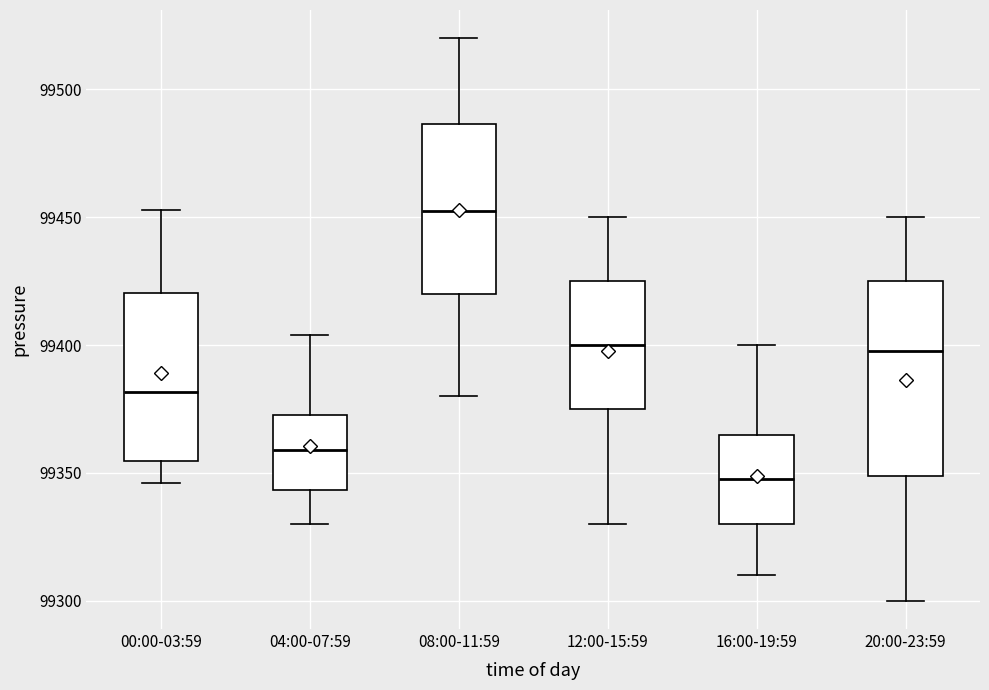

Reading left to right, transcribe this box plot: for each box, give where its median line is, the range the box spans, and where its two whiskers end, as read against the y-axis. The values are not printed on the chart, so give them approximately, as read against the axis.

00:00-03:59: median 99380, box 99355 to 99420, whiskers 99345 to 99455
04:00-07:59: median 99360, box 99345 to 99375, whiskers 99330 to 99405
08:00-11:59: median 99455, box 99420 to 99485, whiskers 99380 to 99520
12:00-15:59: median 99400, box 99375 to 99425, whiskers 99330 to 99450
16:00-19:59: median 99350, box 99330 to 99365, whiskers 99310 to 99400
20:00-23:59: median 99400, box 99350 to 99425, whiskers 99300 to 99450